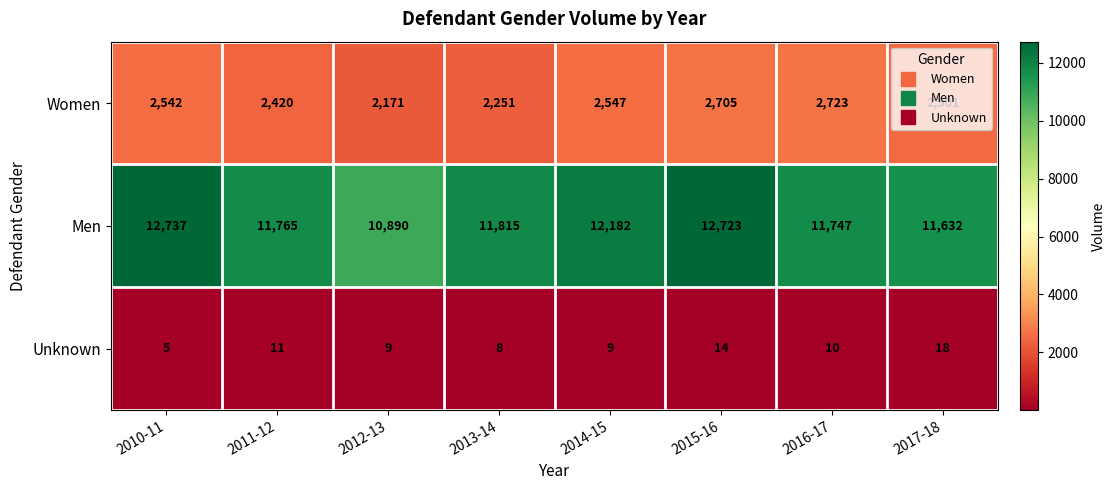

Which series has the largest total across all categories?

Men